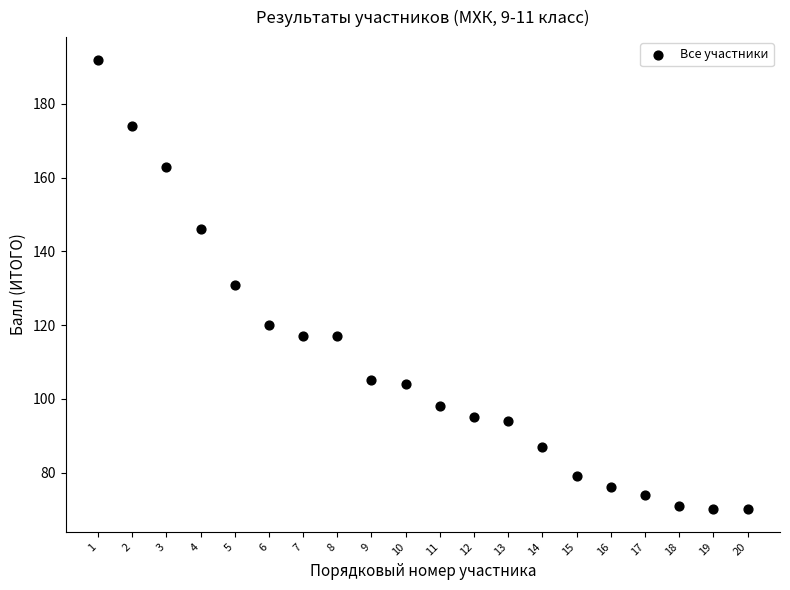

What is the range of X values (max minus min)?

19